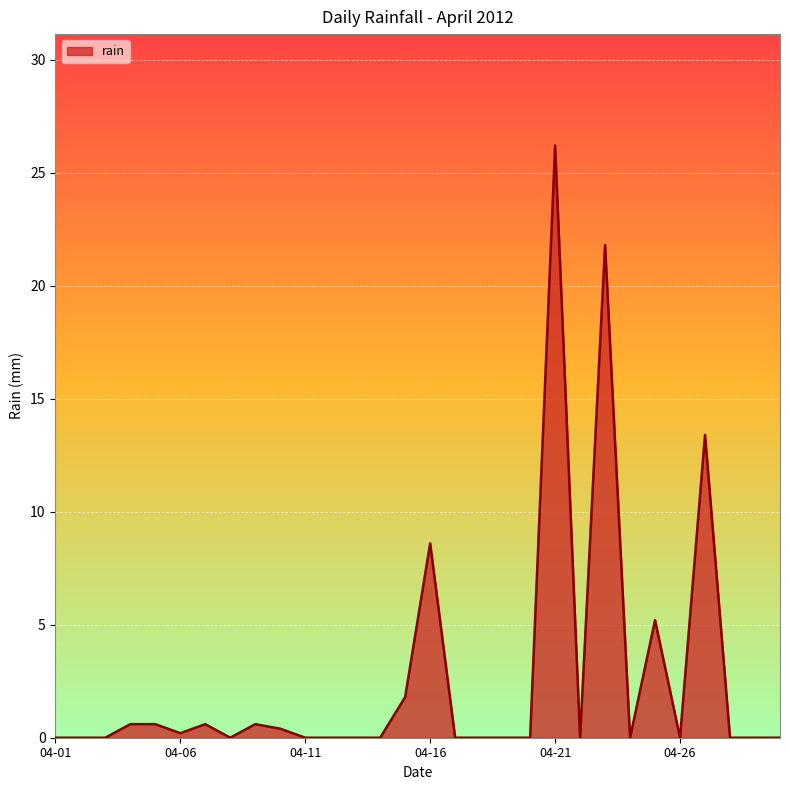

What is the greatest value displayed?

26.2